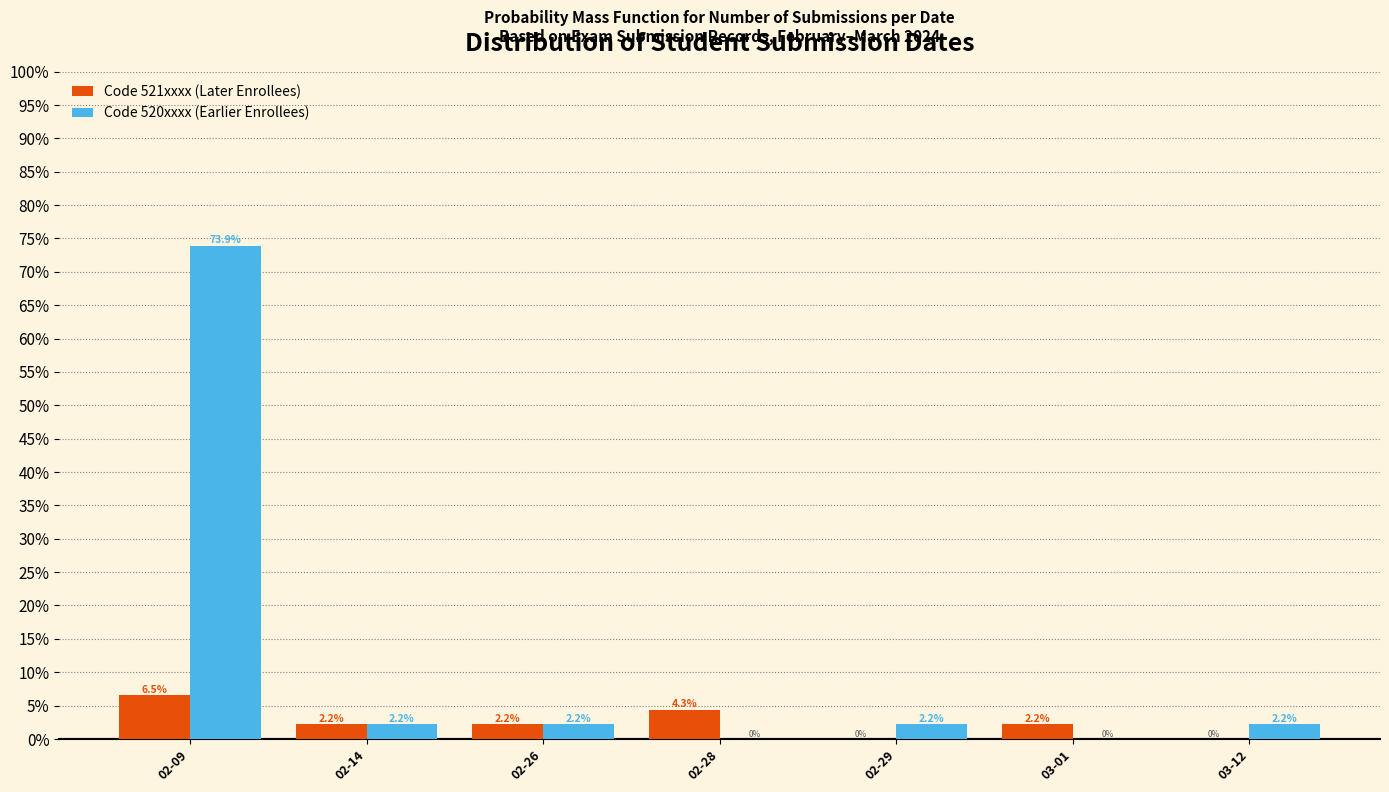

Reading right to left, transcribe all the data shown in this chart.

Code 521xxxx (Later Enrollees): 03-12=0.0	03-01=2.2	02-29=0.0	02-28=4.3	02-26=2.2	02-14=2.2	02-09=6.5
Code 520xxxx (Earlier Enrollees): 03-12=2.2	03-01=0.0	02-29=2.2	02-28=0.0	02-26=2.2	02-14=2.2	02-09=73.9